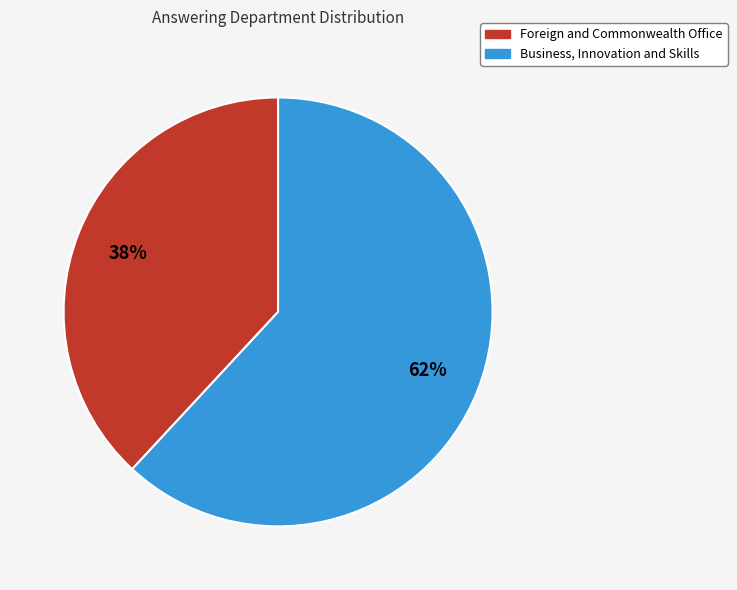

Do Foreign and Commonwealth Office and Business, Innovation and Skills together represent more than half of the pie?

Yes